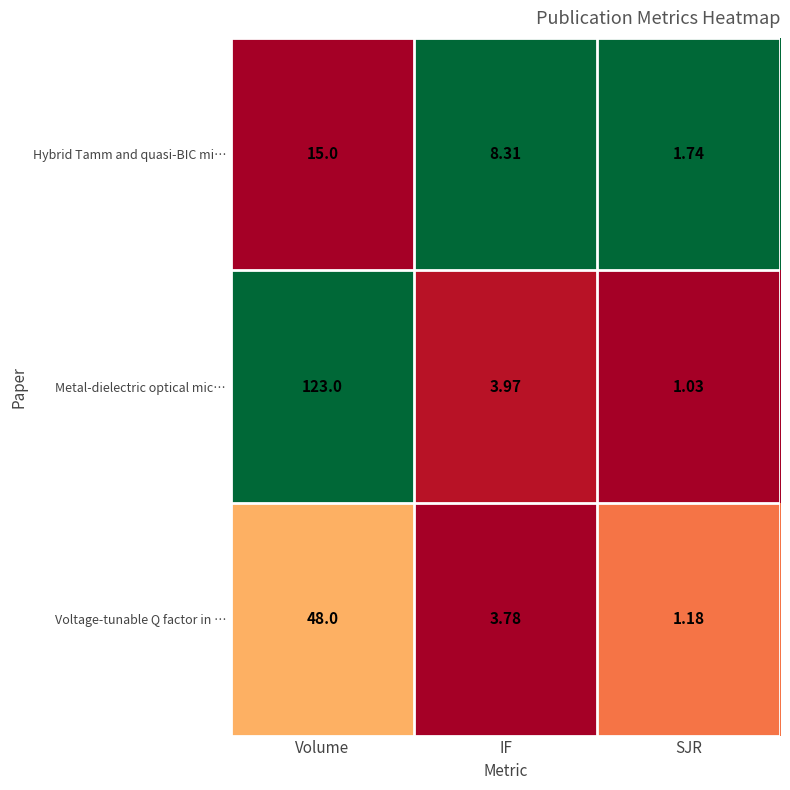

Which category has the lowest value across all series?

SJR